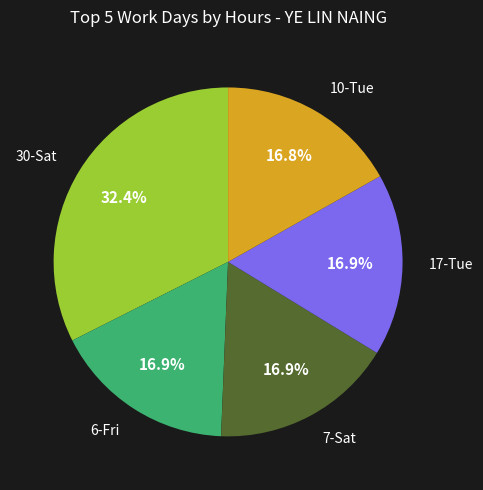

Is there a majority slice in this chart?

No